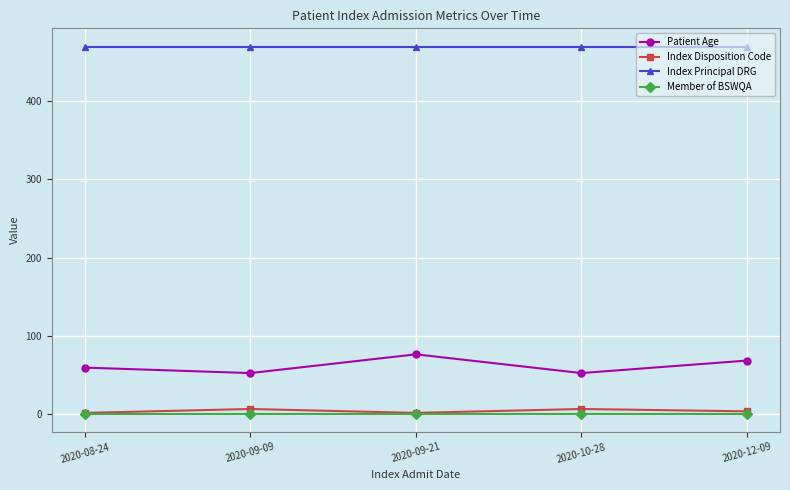

Which series has the largest total across all categories?

Index Principal DRG